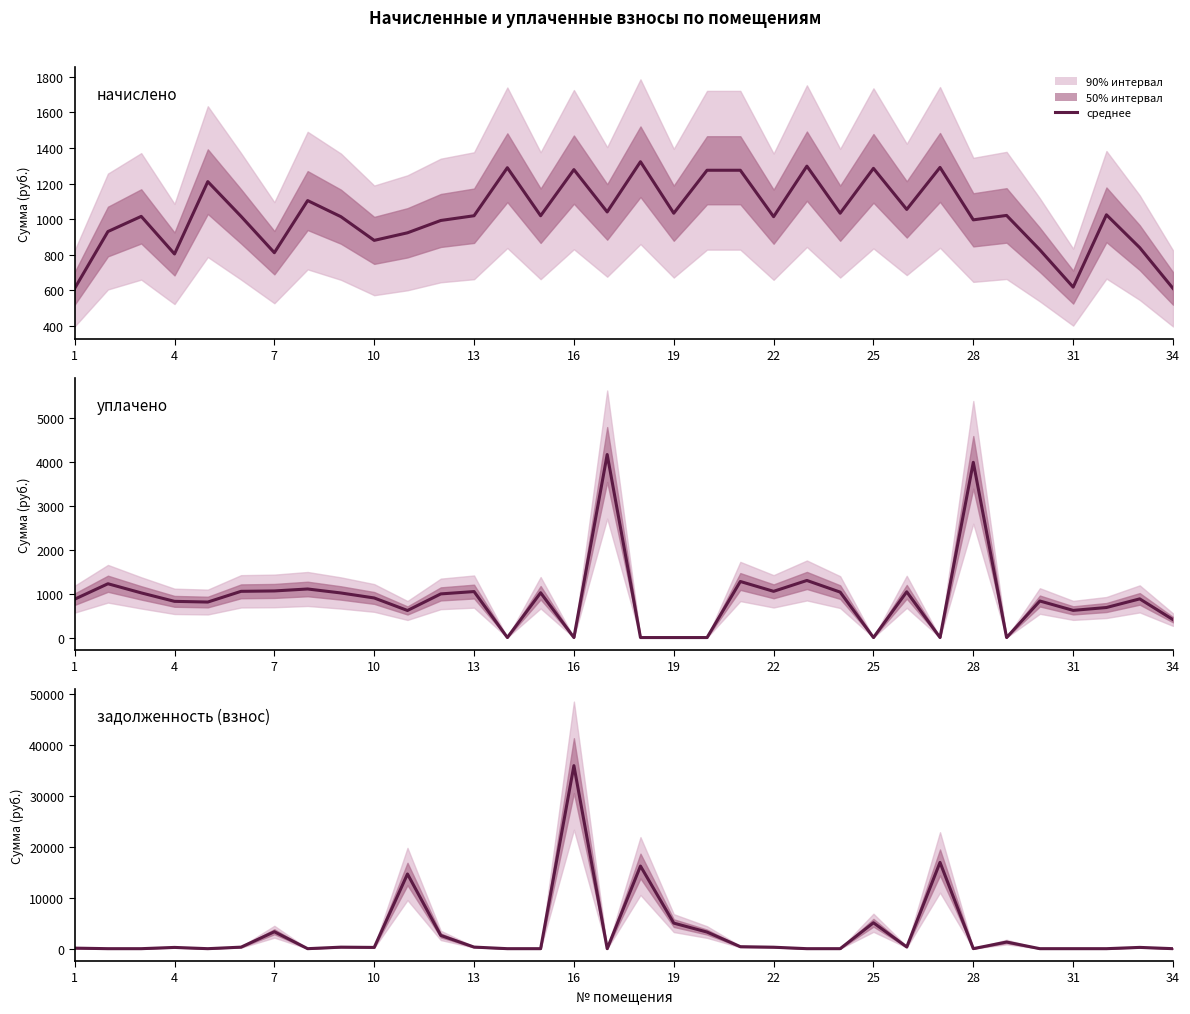

Does the chart have visible grid lines?

No